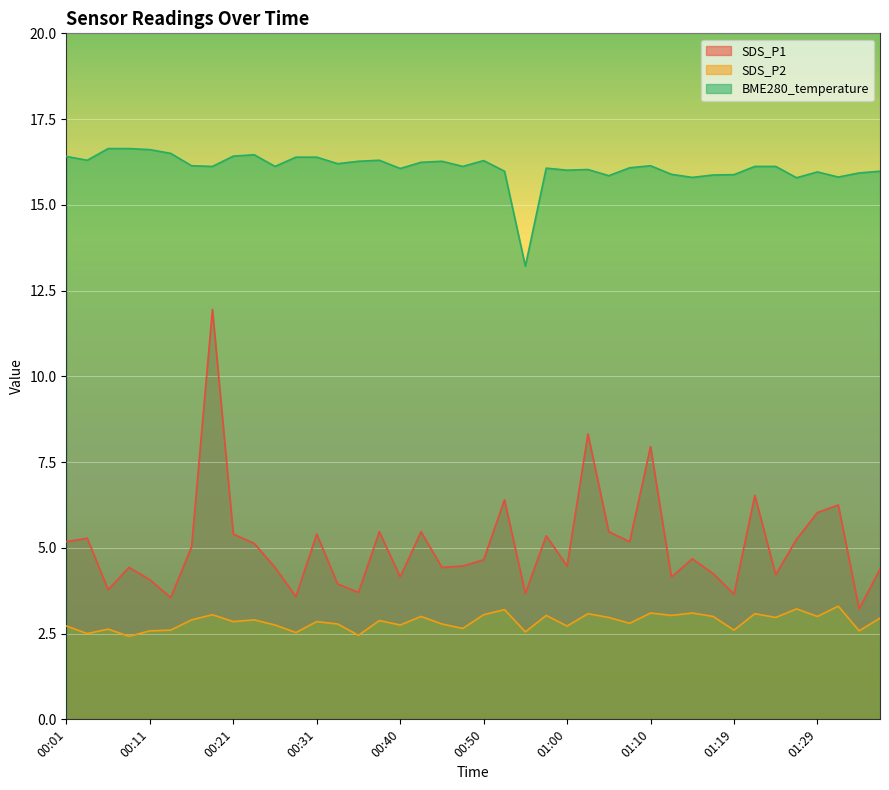

At which category does the chart reach its minimum across all series?

00:09